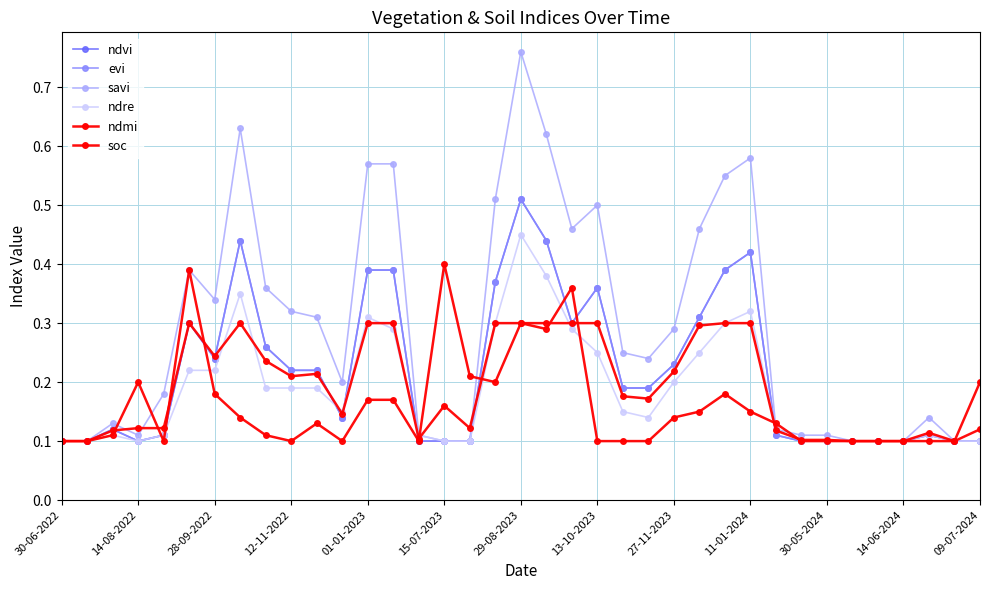

Is this an area chart (filled region under the line)?

No